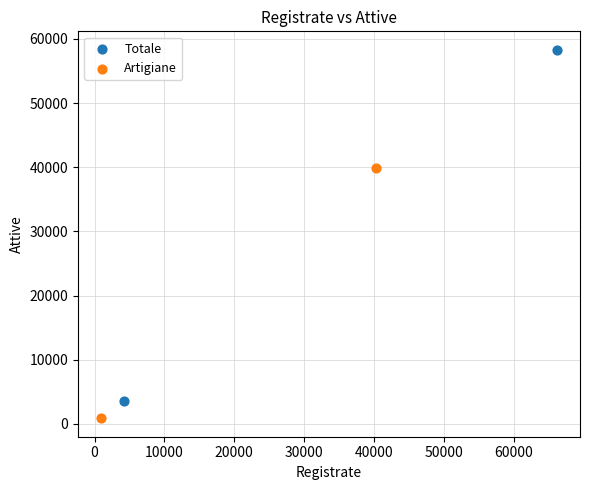

Which series has the widest spread of Y values?

Totale